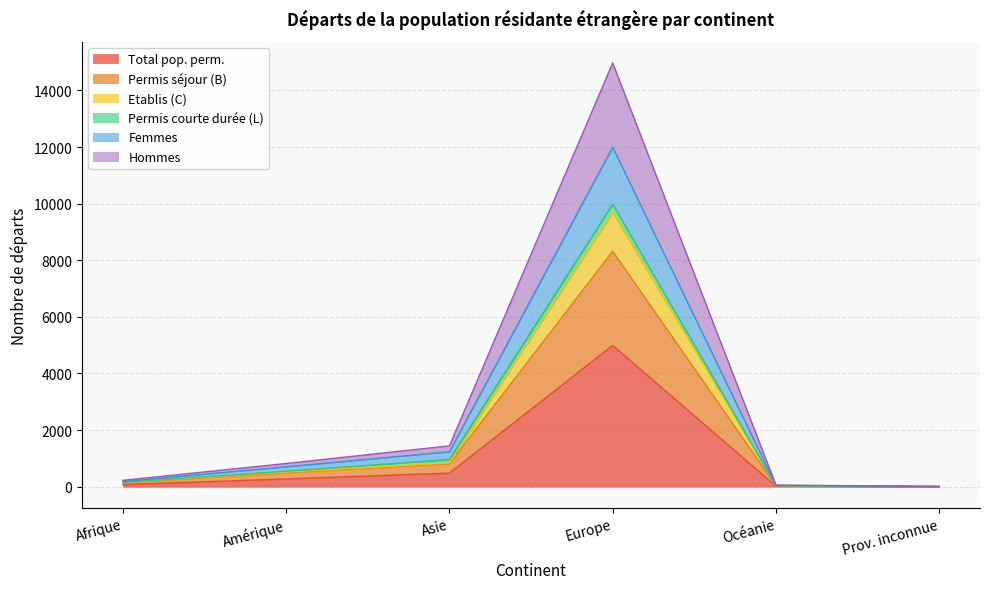

What are all the series names shown in the legend?

Total pop. perm., Permis séjour (B), Etablis (C), Permis courte durée (L), Femmes, Hommes